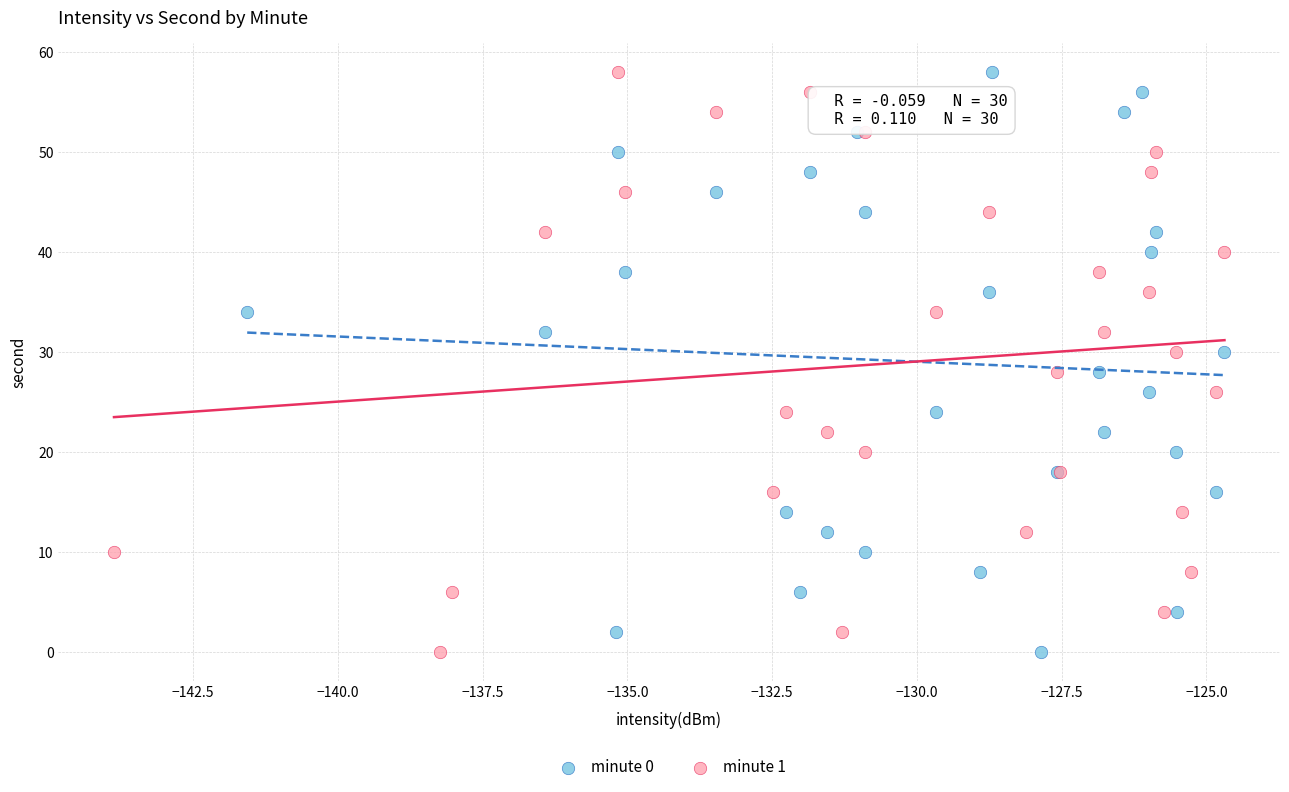

What are all the series names shown in the legend?

minute 0, minute 1